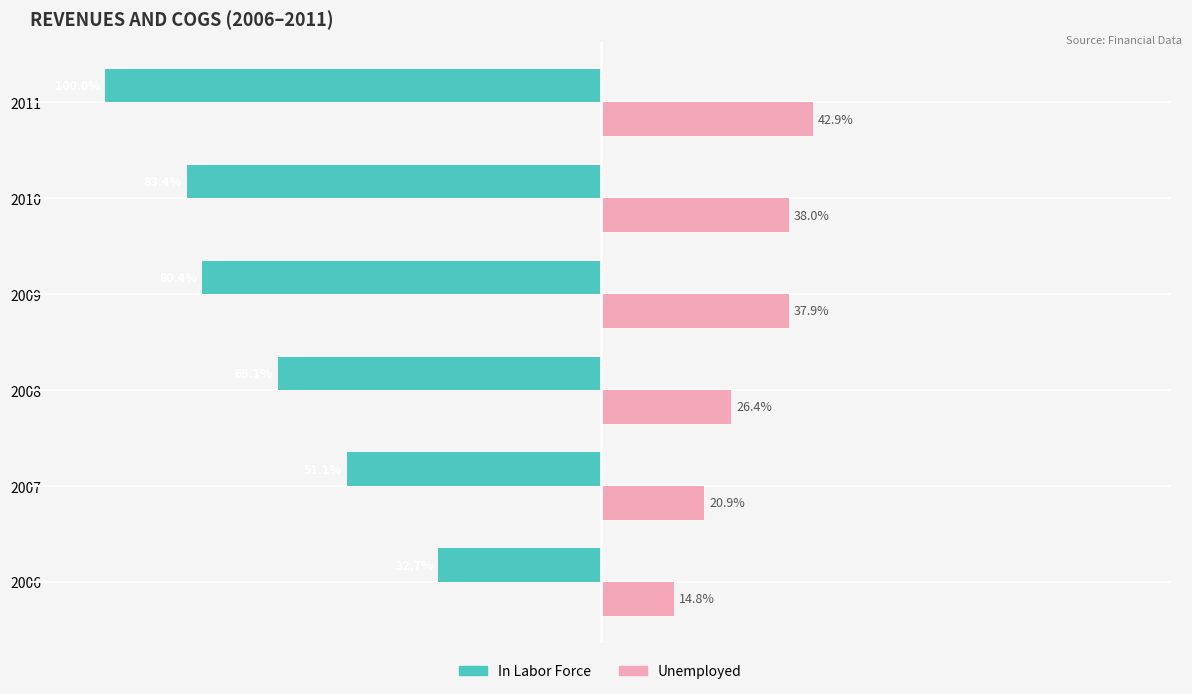

Rank the series by their maximum value, from highest to lowest.

Unemployed, In Labor Force